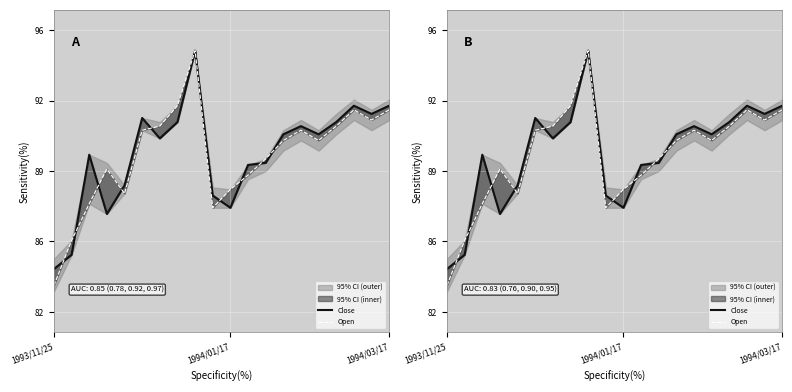

What is the lowest value of the Close series?

84.2